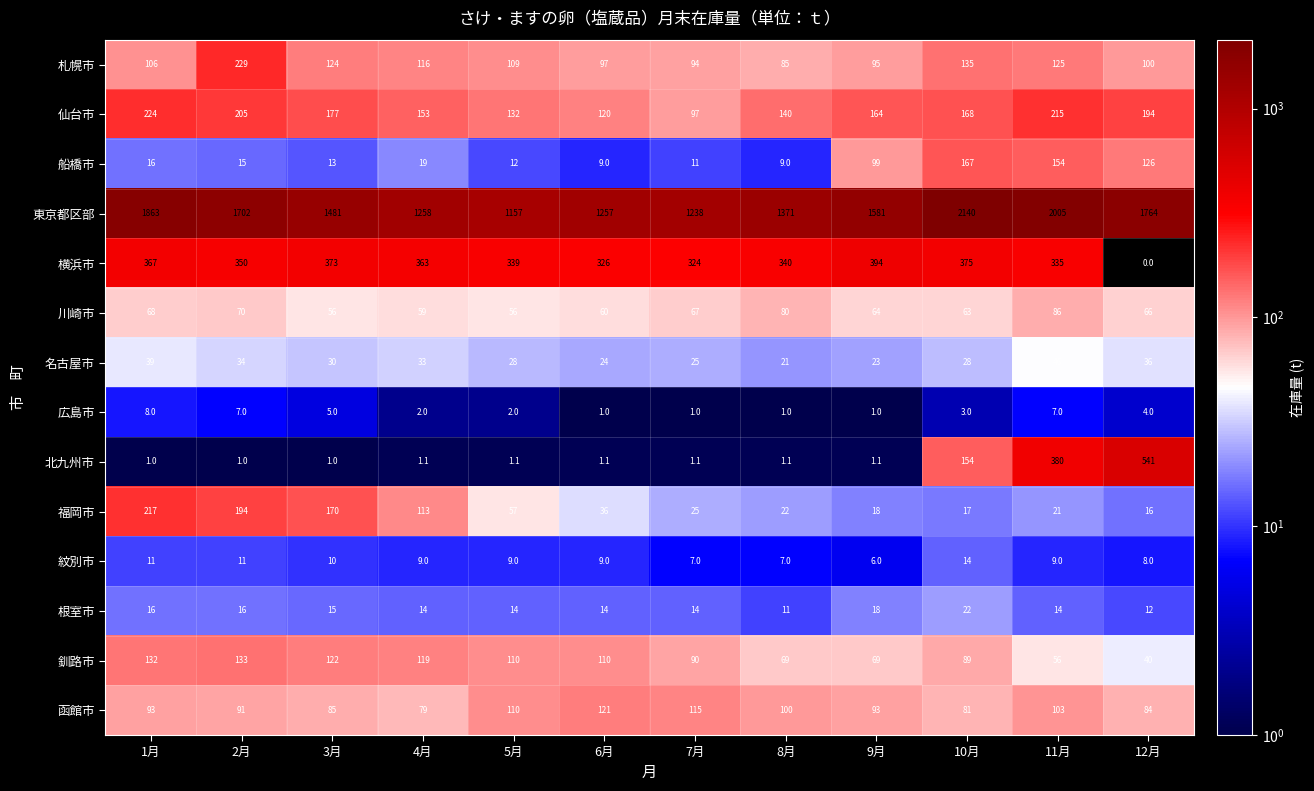

What is the sum of the 船橋市 values at 12月 and 9月?

225.0